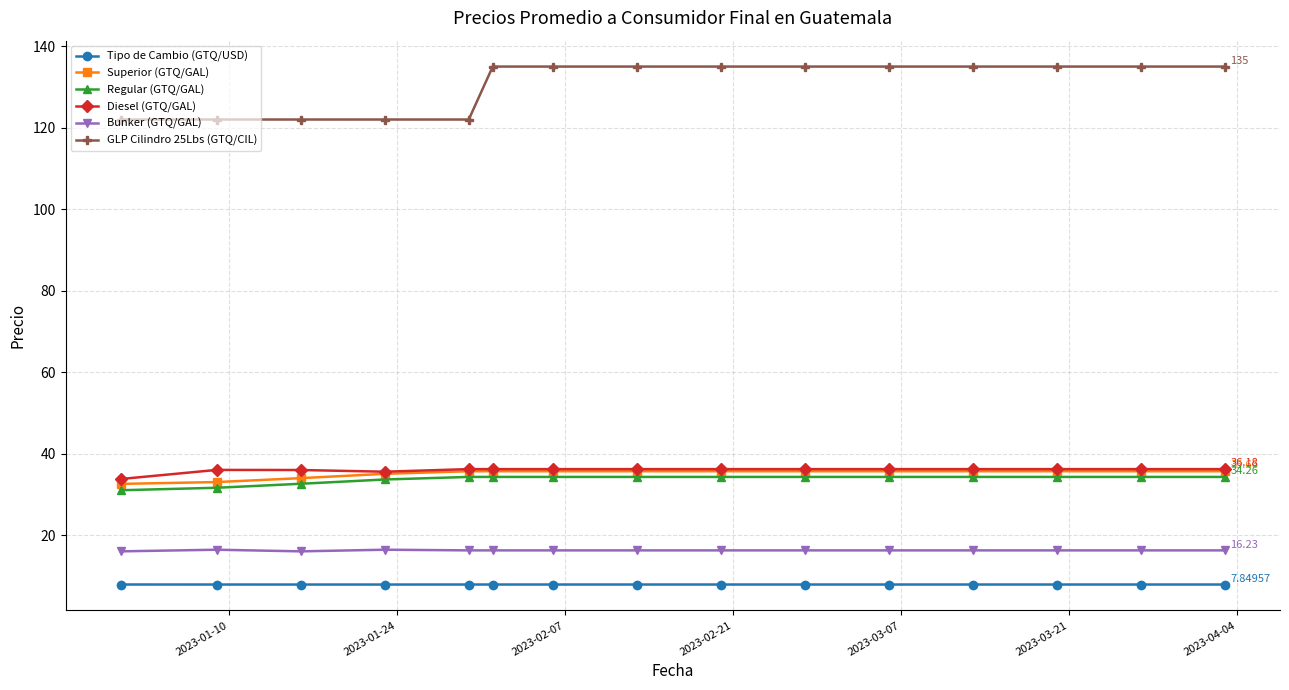

What is the value of the Tipo de Cambio (GTQ/USD) point at the 4th from the left?

7.8